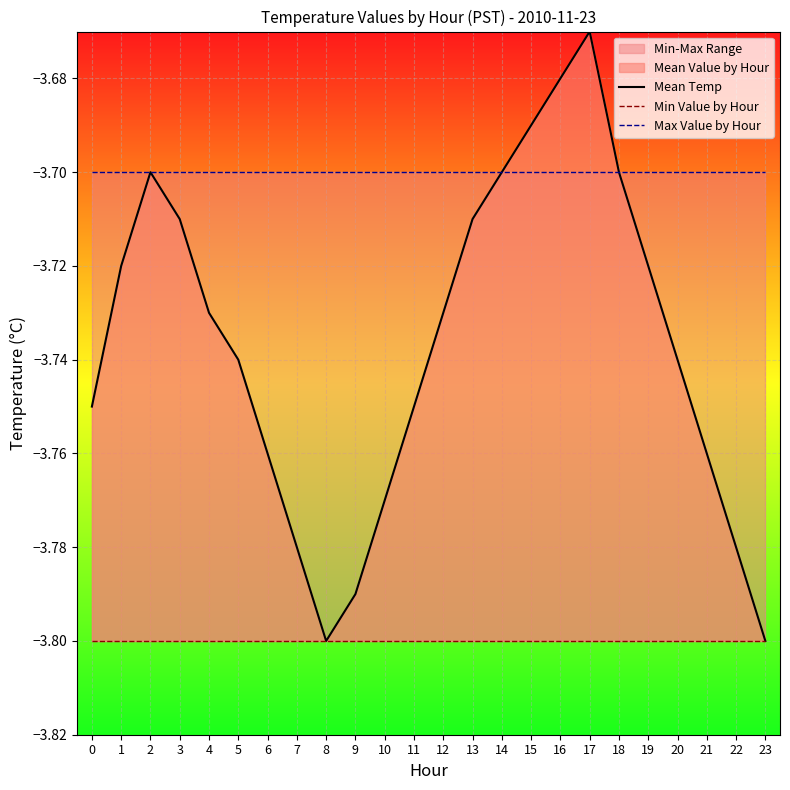

Which category has the lowest value in the Mean Temp series?

8